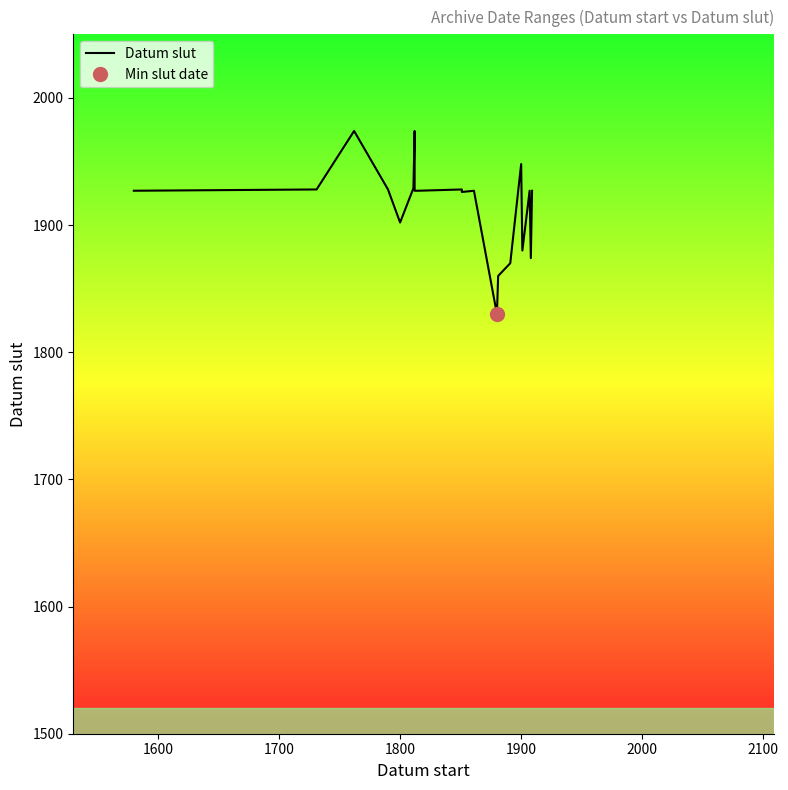

How many lines are shown in the chart?

1